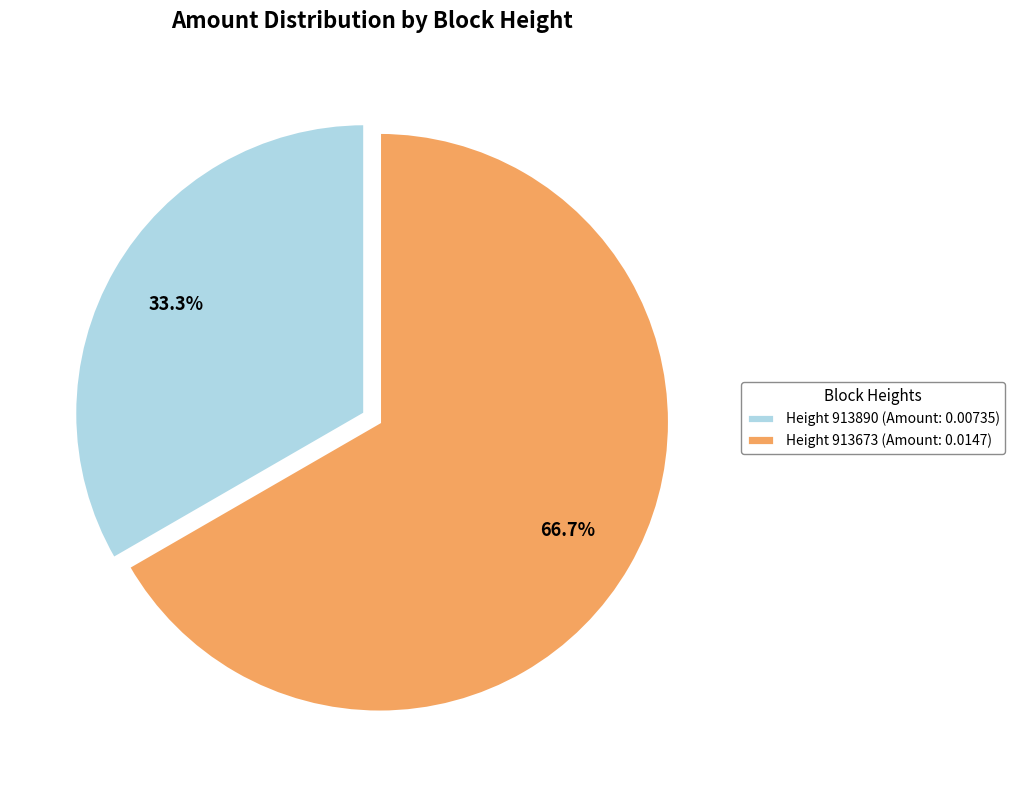

Which has a higher value, Height 913890 (Amount: 0.00735) or Height 913673 (Amount: 0.0147)?

Height 913673 (Amount: 0.0147)